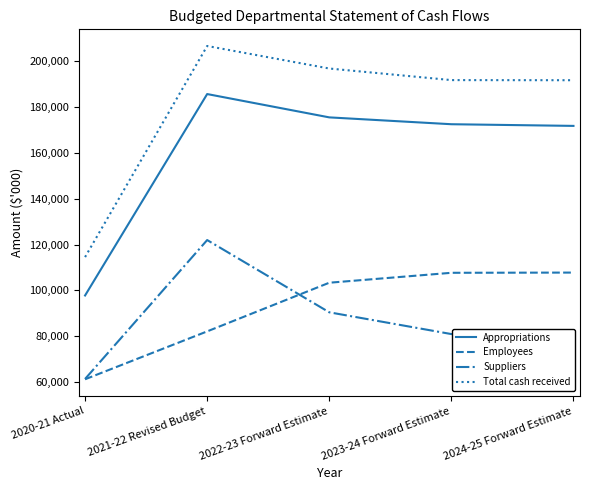

What is the spread (max minus min) of values at 2020-21 Actual?

53383